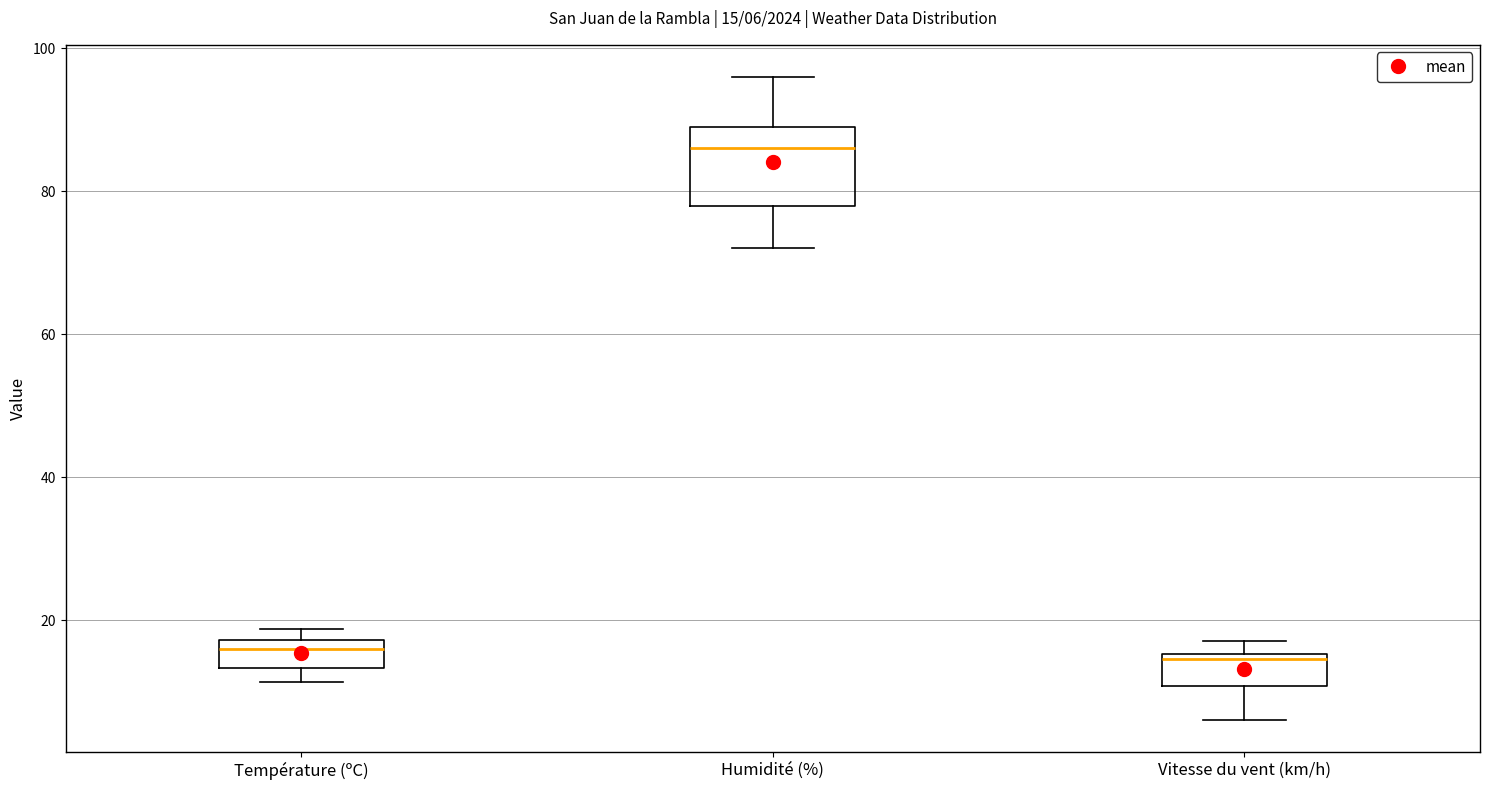

Which box has the highest median line?

Humidité (%)